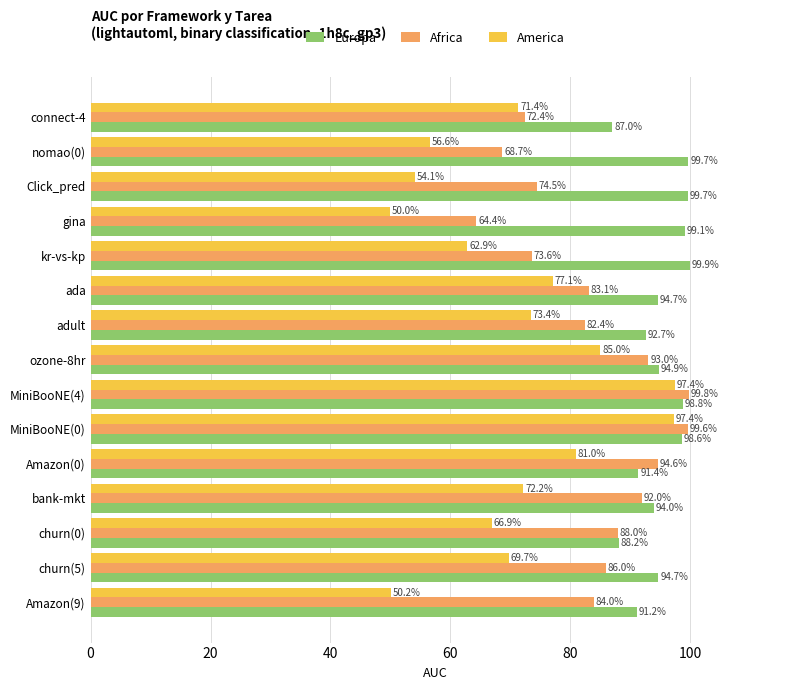

What is the minimum value for America?

0.5